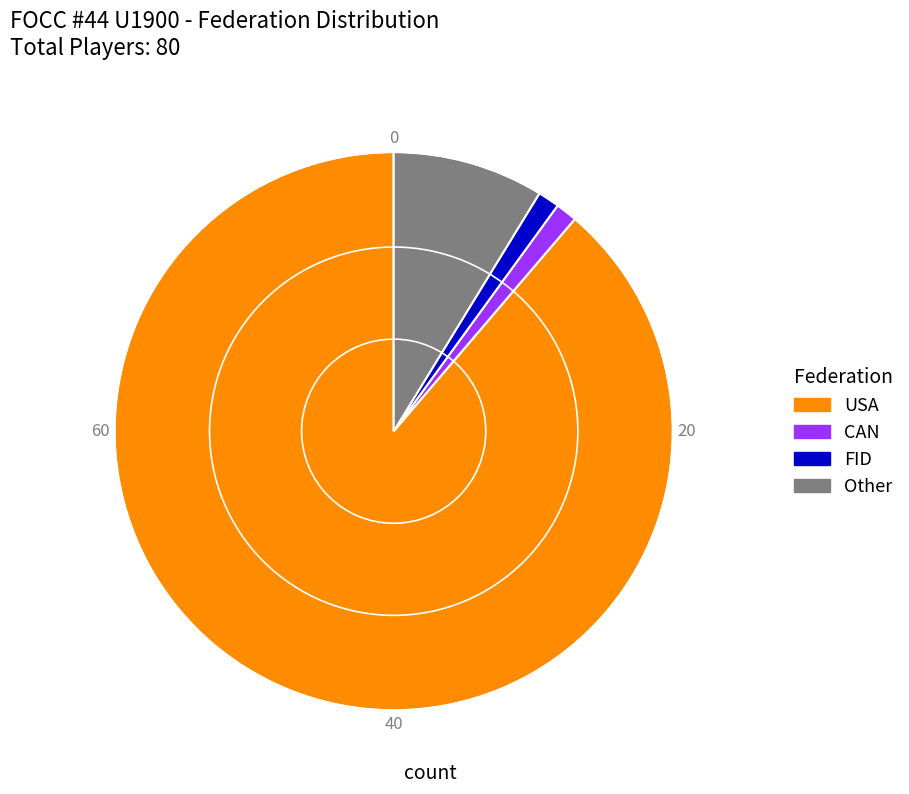

Count the number of slices in the pie.

4